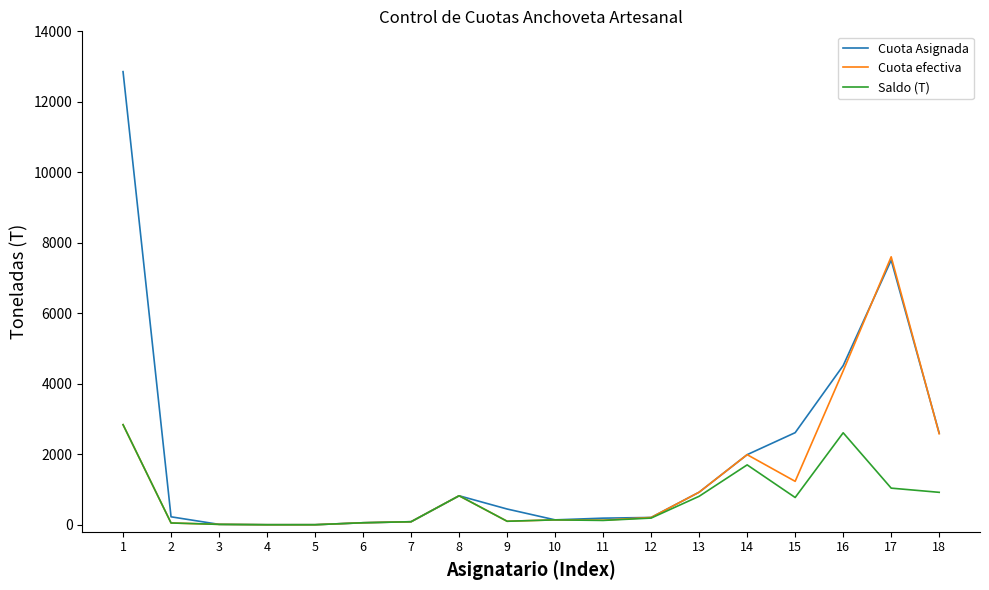

List the series in order of their overall mean, lowest first.

Saldo (T), Cuota efectiva, Cuota Asignada